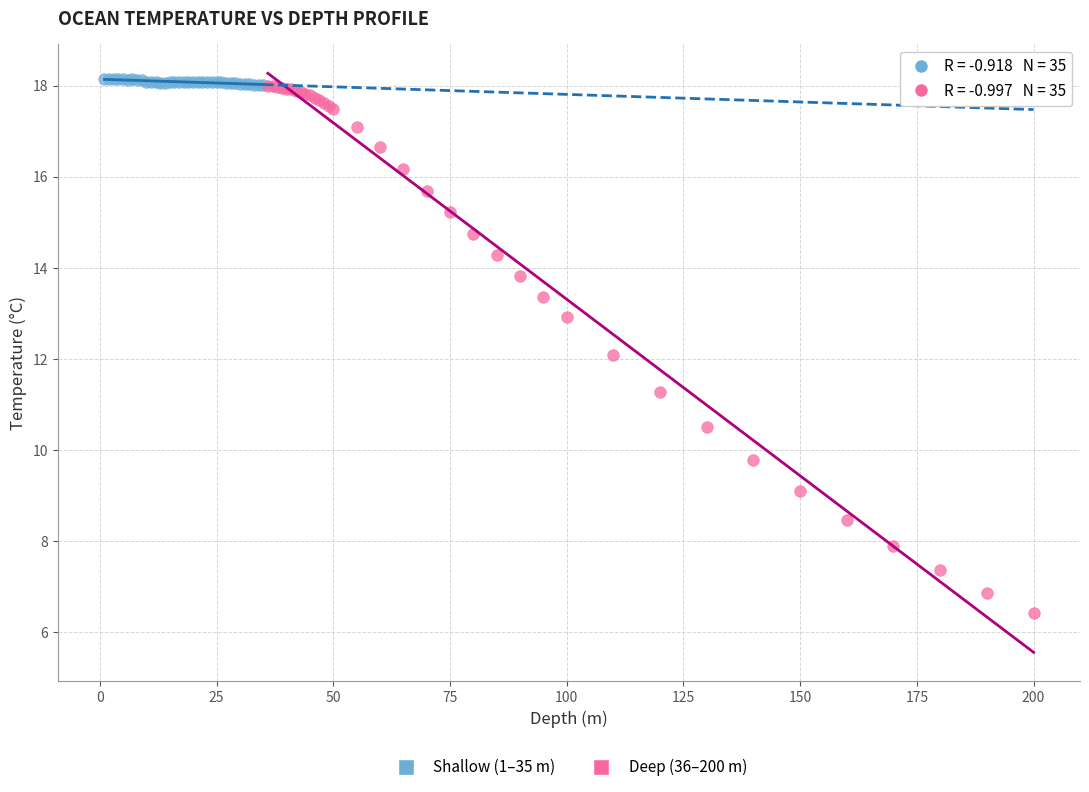

What are all the series names shown in the legend?

Shallow (1–35 m), Deep (36–200 m)